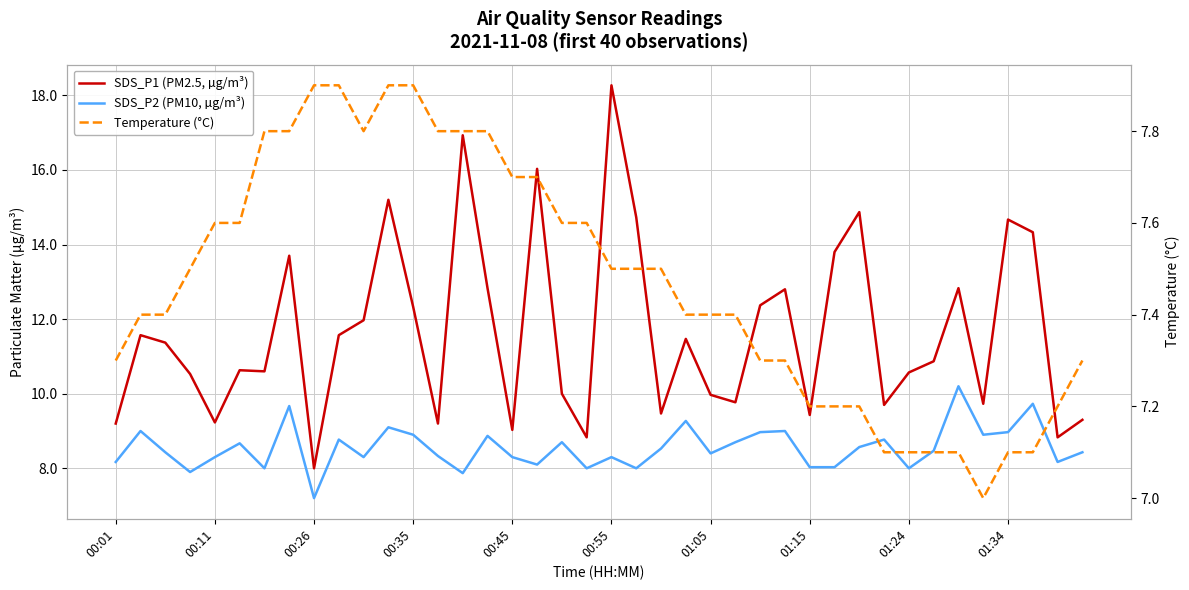

What is the average value of the SDS_P1 (PM2.5, µg/m³) series?

11.7